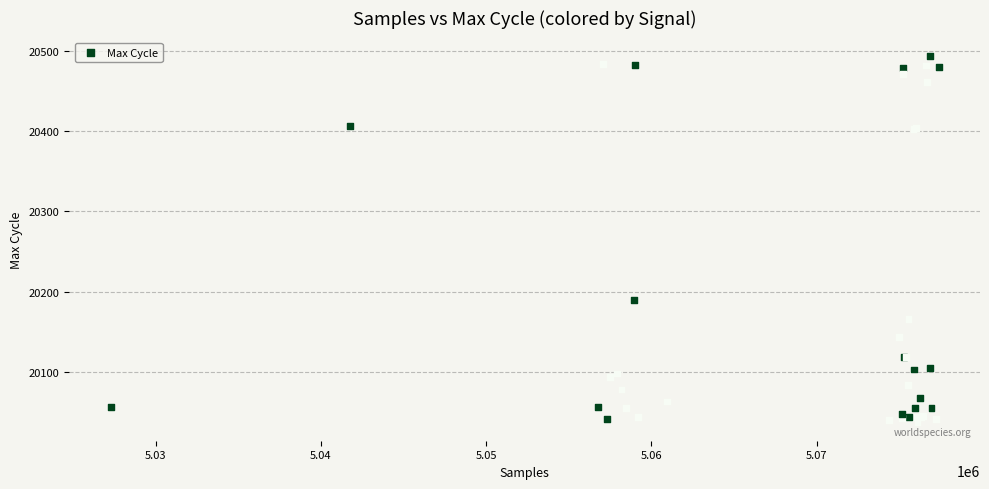

What Y value in the scatter plot is closest to 20265?

20190